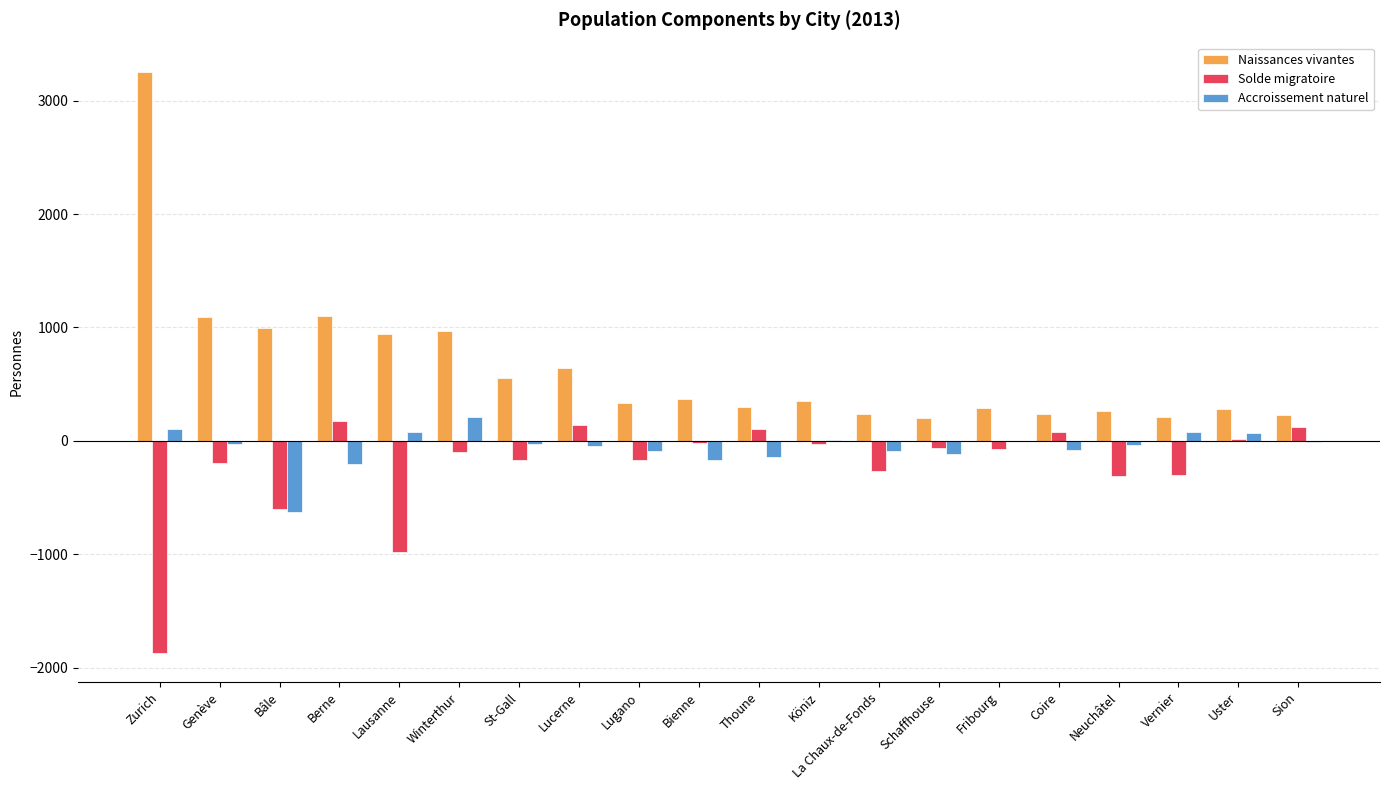

True or false: Naissances vivantes has a value of 288 at Fribourg.

True